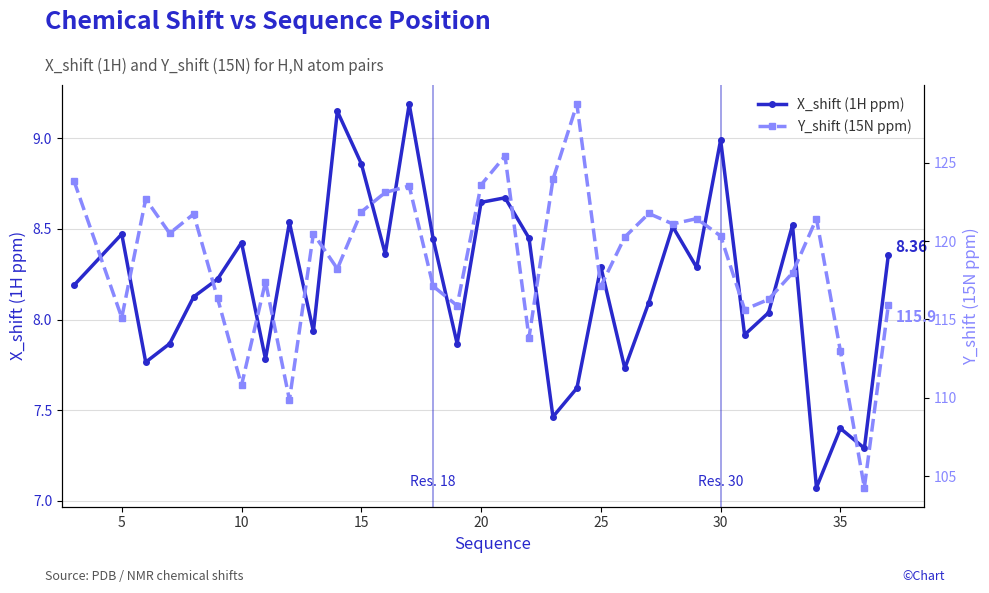

At which category does X_shift (1H ppm) reach its first local peak?

5